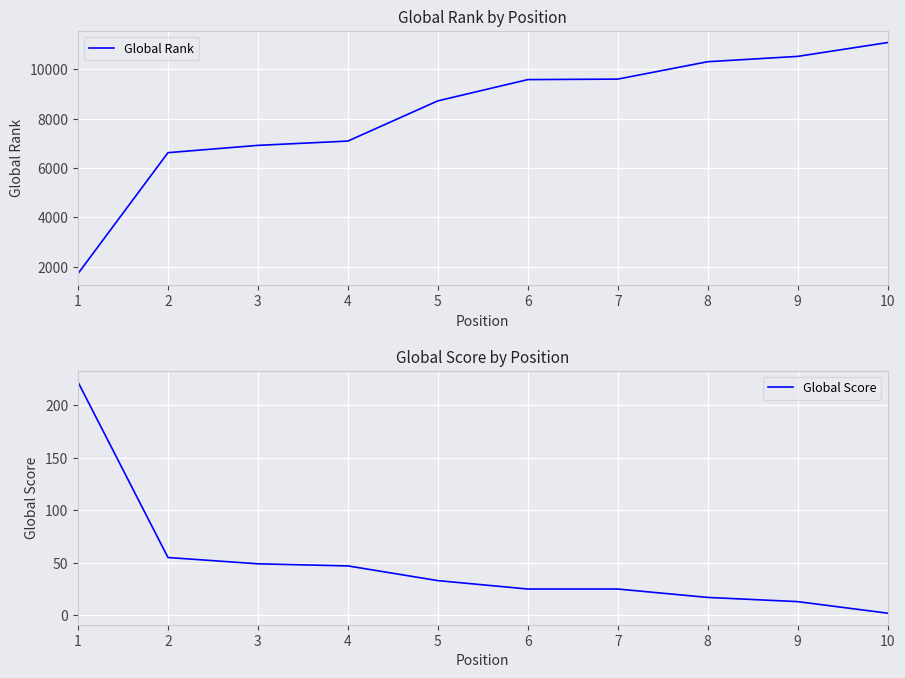

What is the total value across all series at 2?

6682